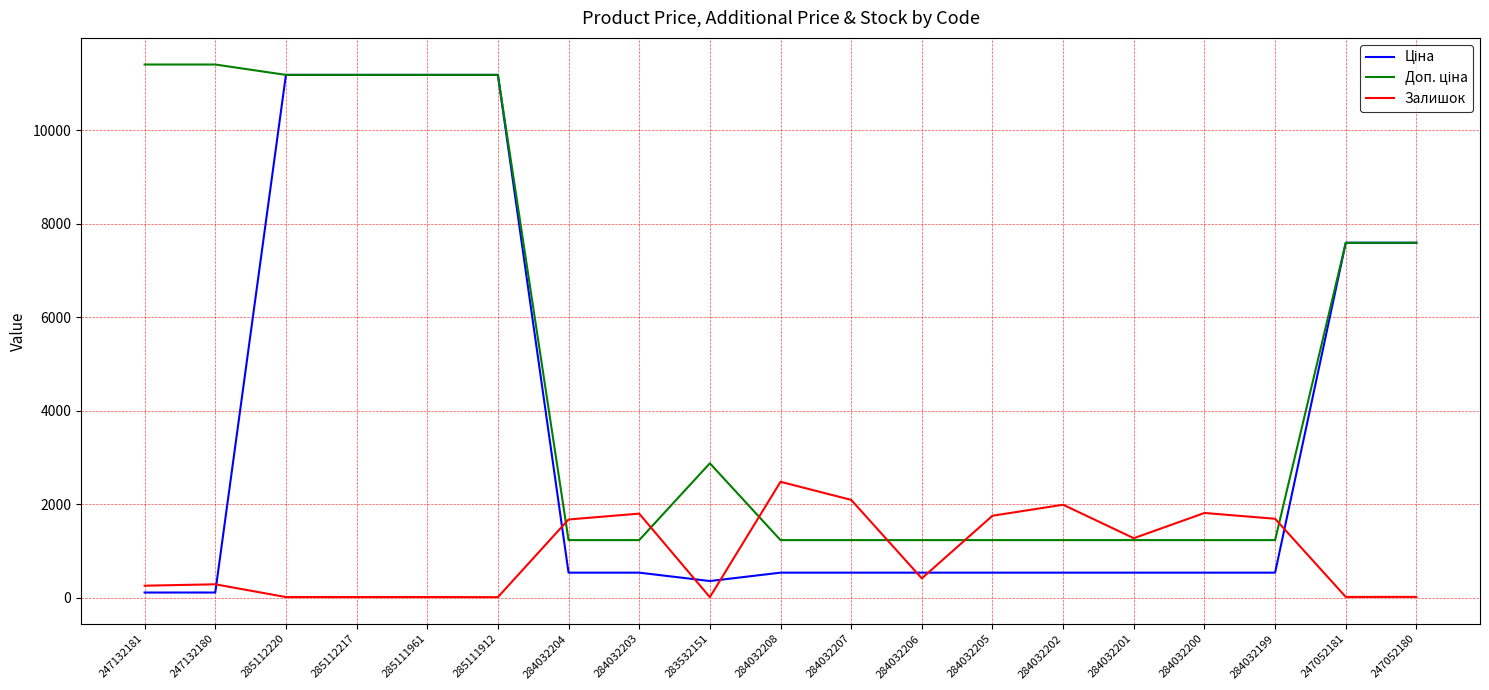

What is the total value across all series at 284032204?

3451.4